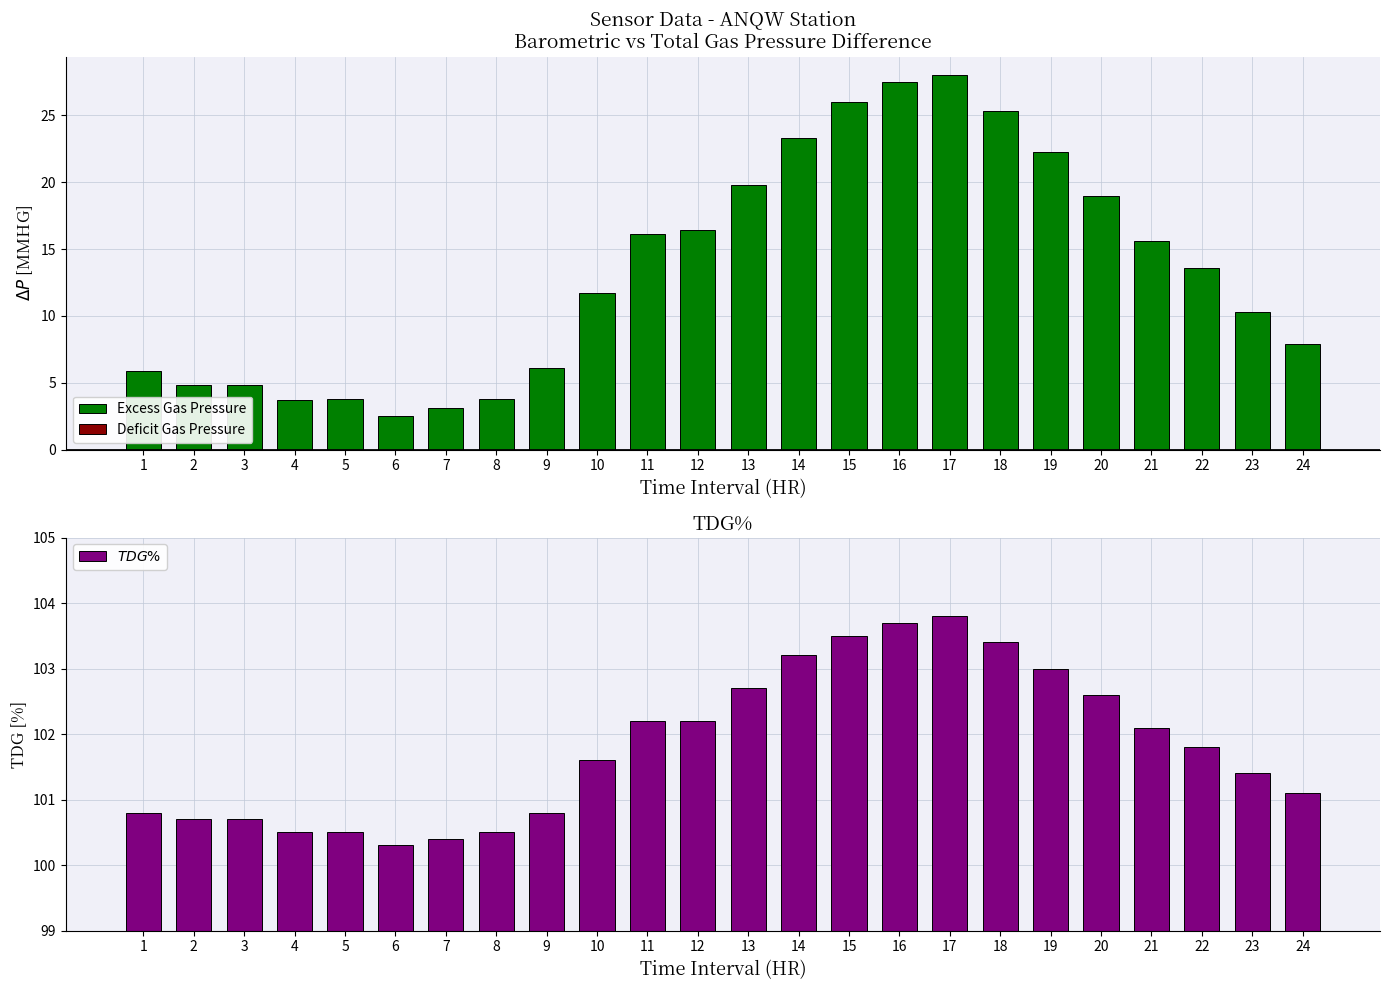

Between 23 and 12, which is larger?

12